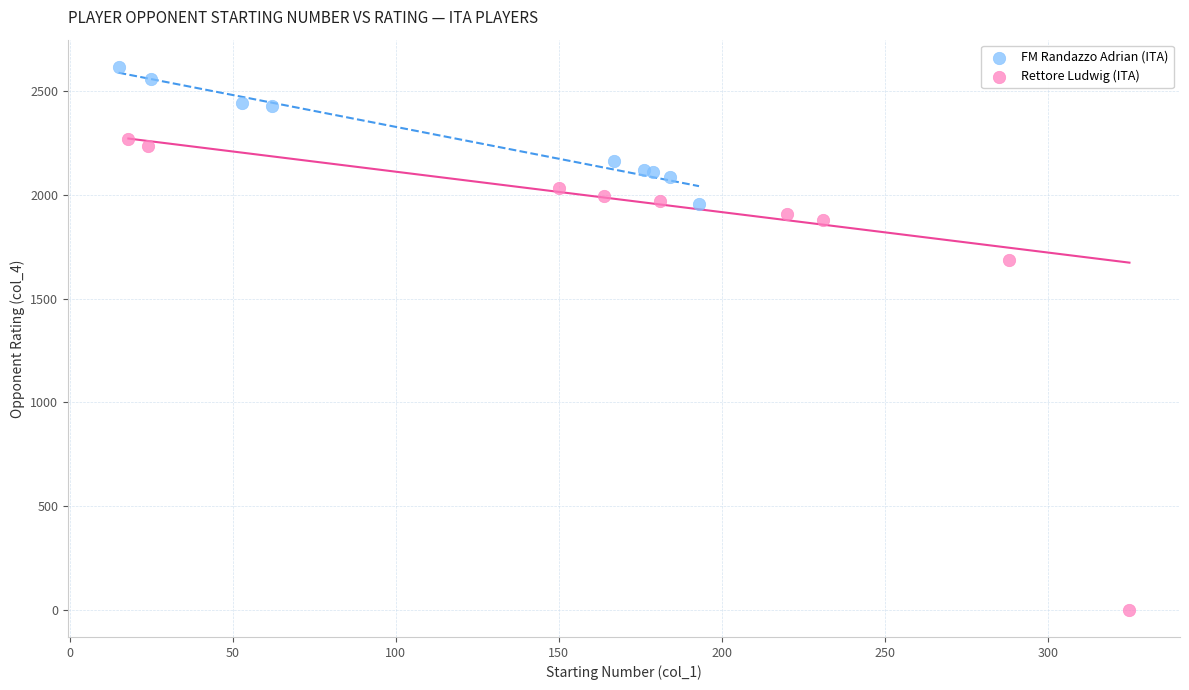

Which series contains the highest Y value?

FM Randazzo Adrian (ITA)